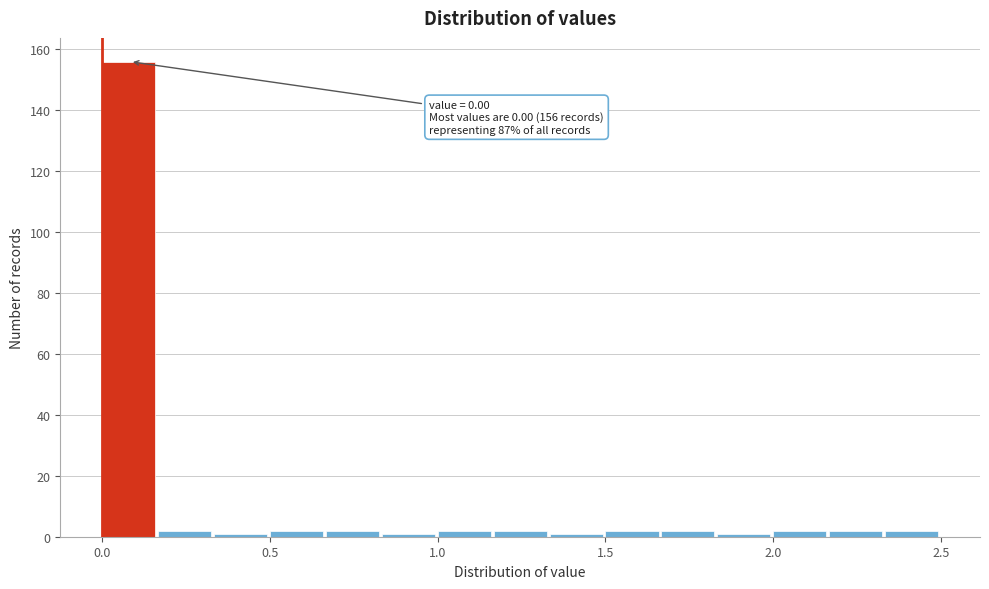

Read against the x-axis, roughly where is the centre of the tallest bar?

0.10